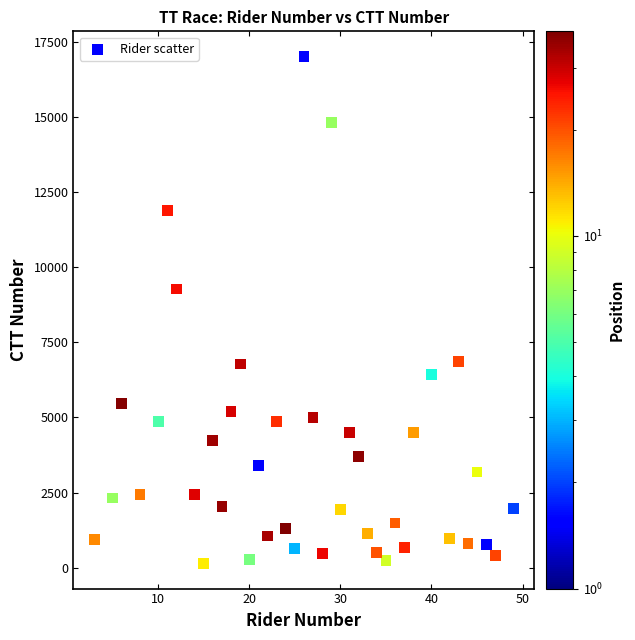

What Y value in the scatter plot is closest to 8579?

9274